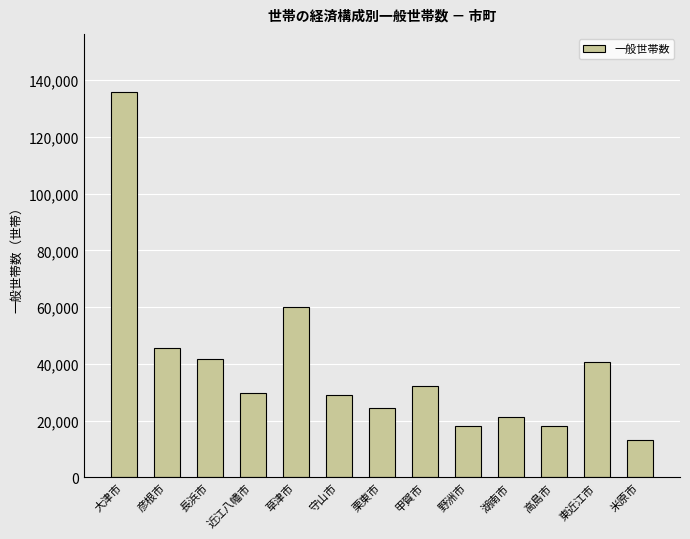

What is the label of the 12th bar from the left?

東近江市